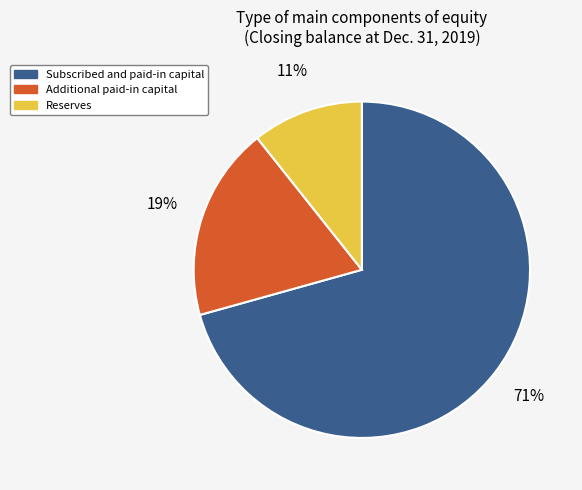

Which category has the biggest portion of the pie?

Subscribed and paid-in capital